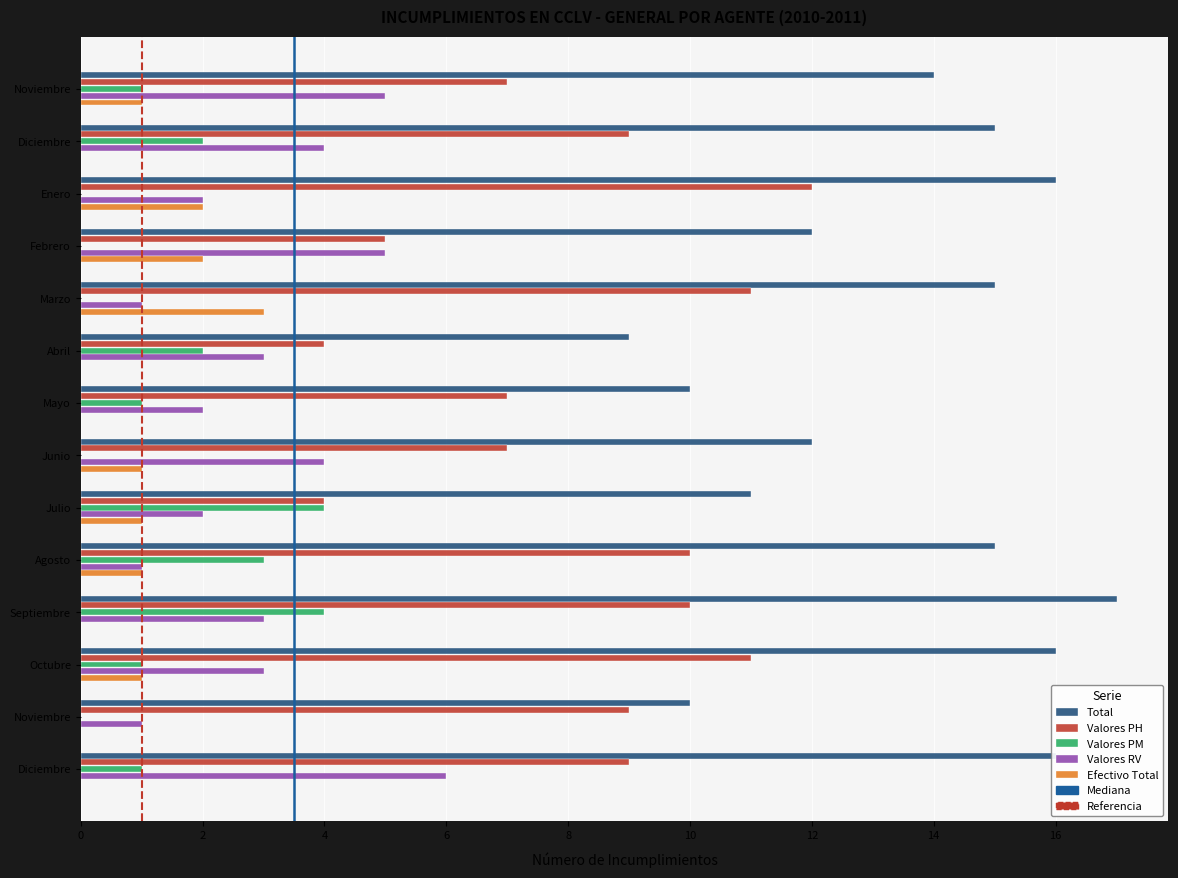

Where is Valores RV nearest to the value 3?

Abril